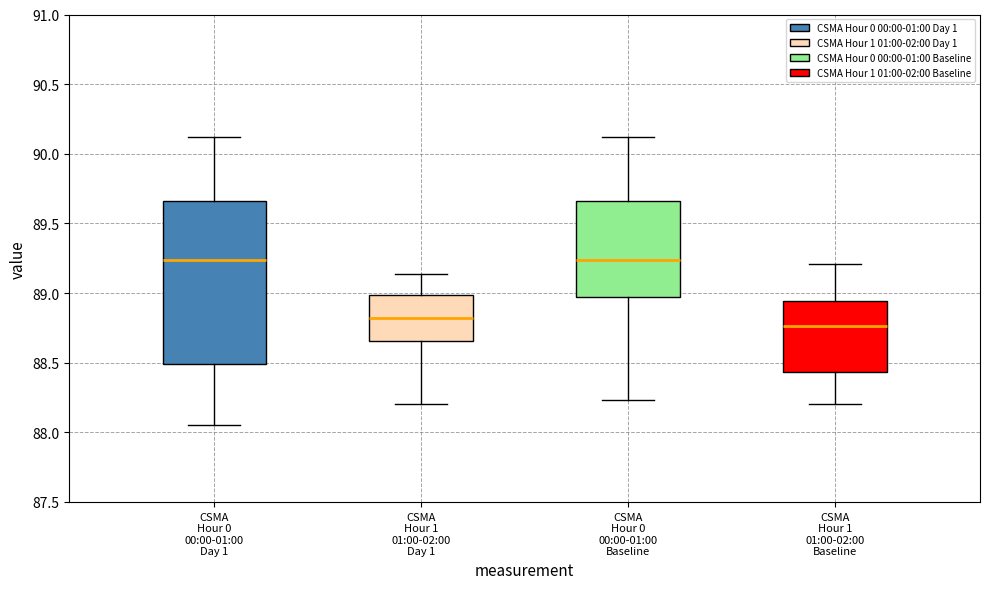

Where does the median line of the box for CSMA Hour 1 01:00-02:00 Baseline sit on the y-axis? The values are not printed on the chart, so give them approximately, as read against the axis.

88.75